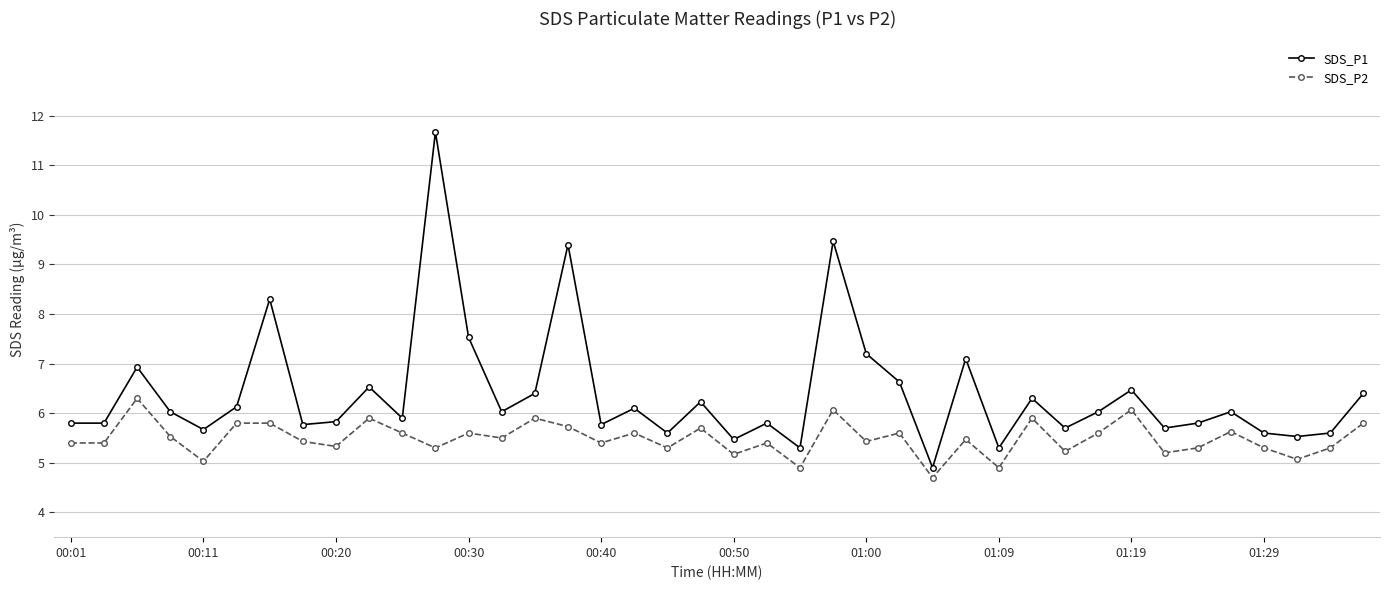

What is the average value of the SDS_P1 series?

6.4